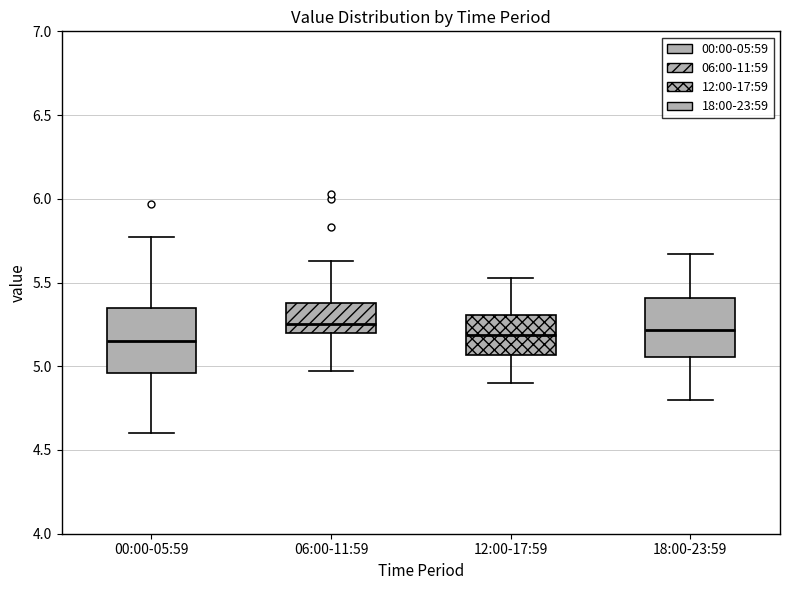

Reading left to right, transcribe this box plot: for each box, give where its median line is, the range the box spans, and where its two whiskers end, as read against the y-axis. The values are not printed on the chart, so give them approximately, as read against the axis.

00:00-05:59: median 5.15, box 4.95 to 5.35, whiskers 4.60 to 5.75
06:00-11:59: median 5.25, box 5.20 to 5.40, whiskers 4.95 to 5.65
12:00-17:59: median 5.20, box 5.05 to 5.30, whiskers 4.90 to 5.55
18:00-23:59: median 5.20, box 5.05 to 5.40, whiskers 4.80 to 5.65